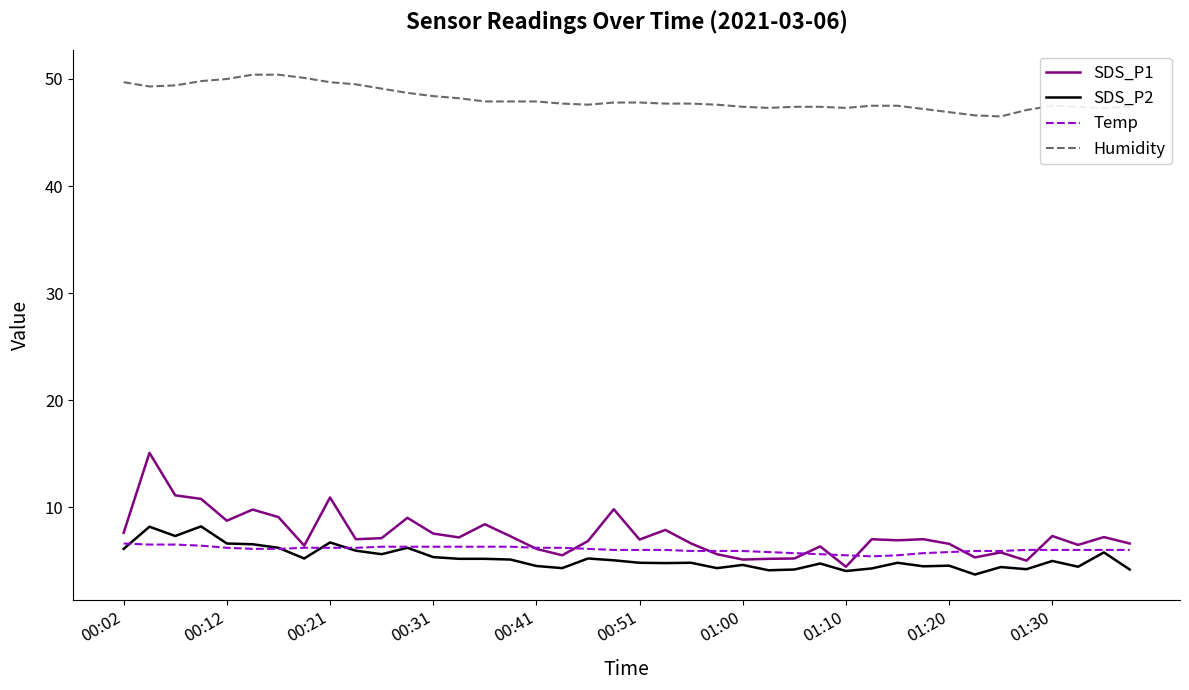

What is the minimum value shown in the chart?

3.7